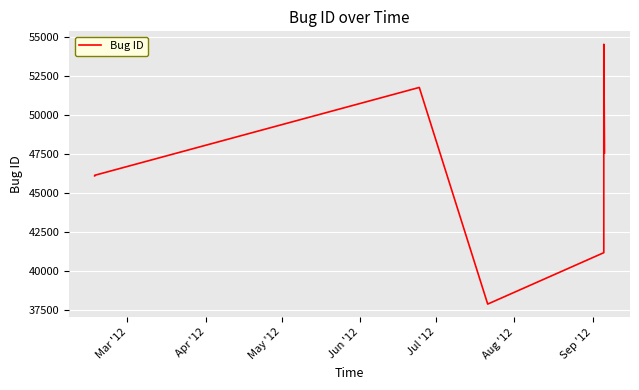

What is the greatest value displayed?

54540